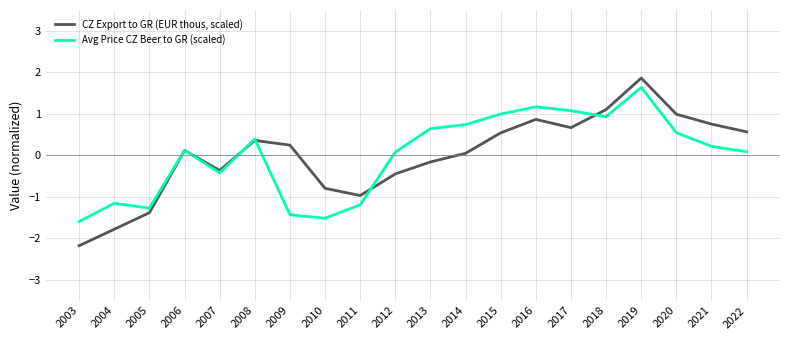

True or false: Avg Price CZ Beer to GR (scaled) has more than 2 points higher than both neighbors.

True